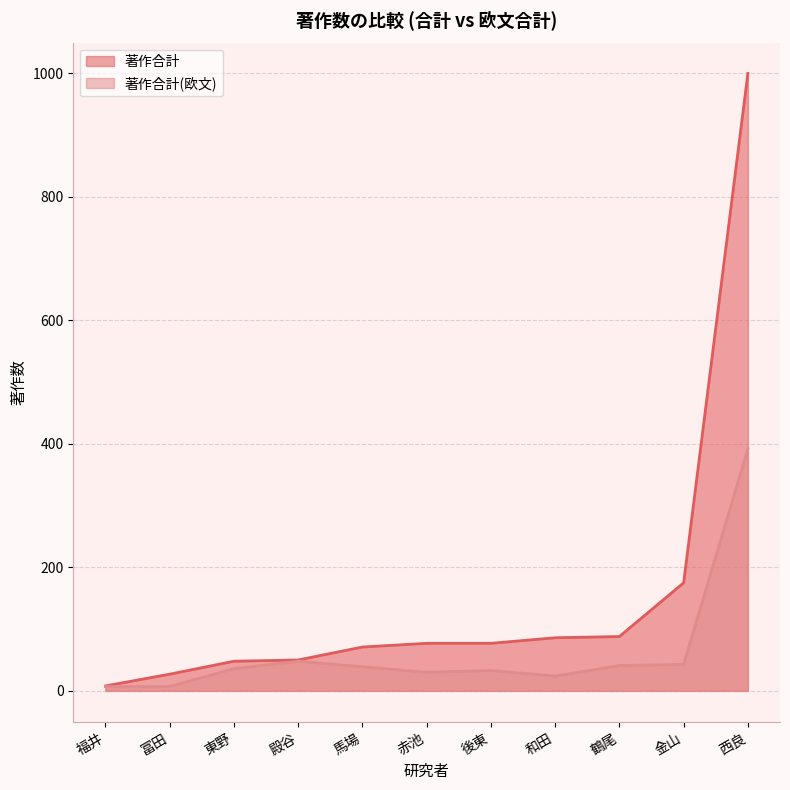

Reading left to right, what are all the values shown in this chart?

著作合計: 赤池=77	金山=175	後東=77	西良=1000	鶴尾=88	殿谷=50	冨田=27	馬場=71	東野=48	福井=8	和田=86
著作合計(欧文): 赤池=30	金山=43	後東=33	西良=392	鶴尾=41	殿谷=48	冨田=7	馬場=39	東野=36	福井=7	和田=24